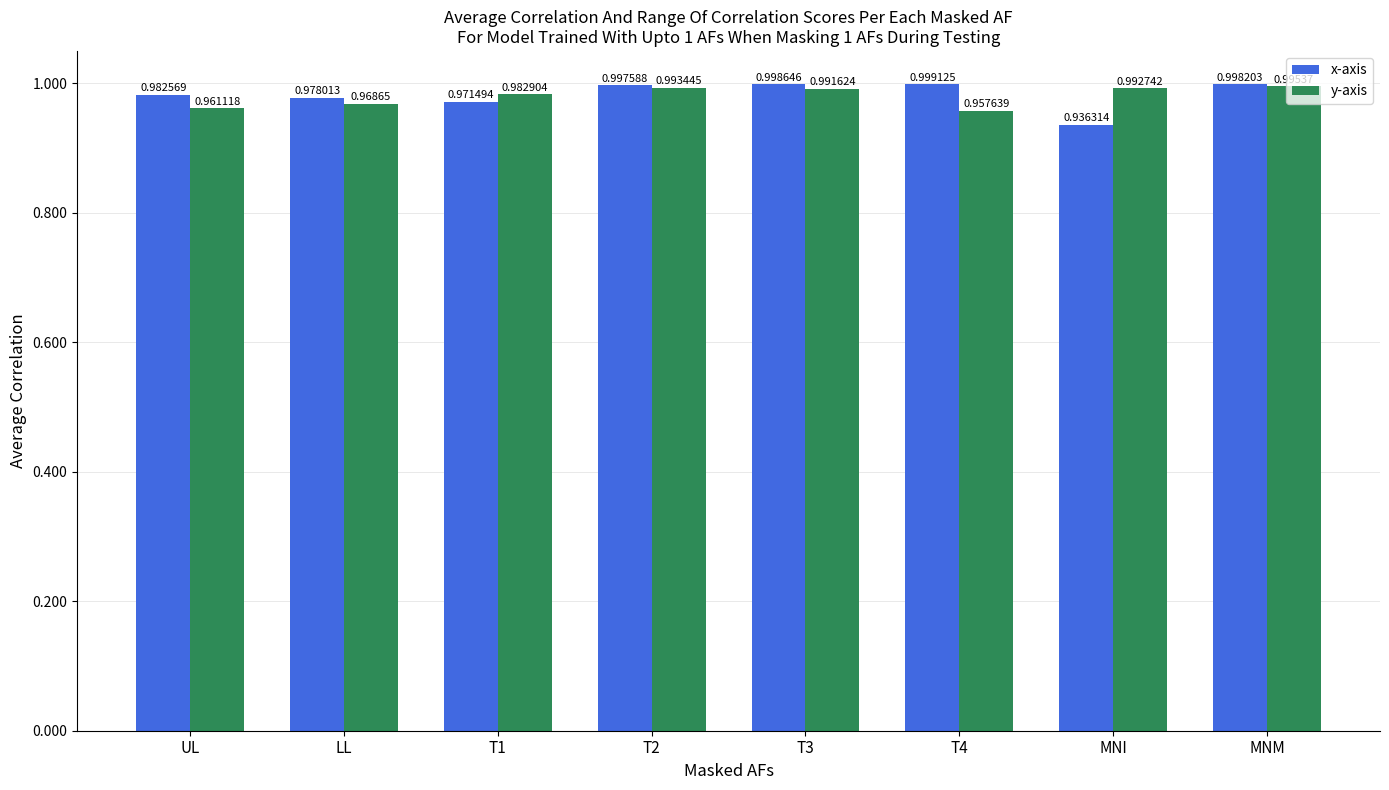

Reading right to left, extract all data points from this chart.

x-axis: MNM=1.0	MNI=0.9	T4=1.0	T3=1.0	T2=1.0	T1=1.0	LL=1.0	UL=1.0
y-axis: MNM=1.0	MNI=1.0	T4=1.0	T3=1.0	T2=1.0	T1=1.0	LL=1.0	UL=1.0